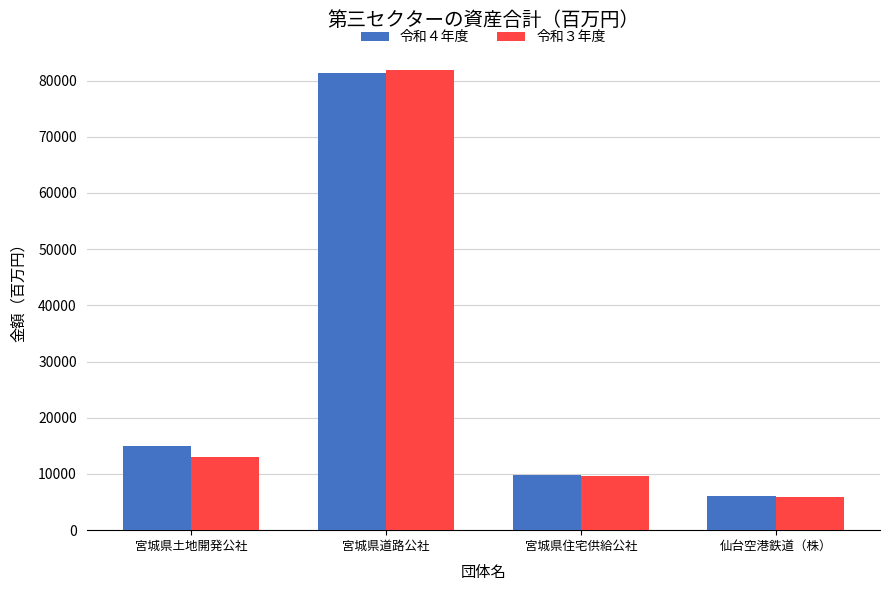

Reading left to right, list all the values displayed in this chart.

令和４年度: 宮城県土地開発公社=14959	宮城県道路公社=81335	宮城県住宅供給公社=9762	仙台空港鉄道（株）=6105
令和３年度: 宮城県土地開発公社=13019	宮城県道路公社=81915	宮城県住宅供給公社=9554	仙台空港鉄道（株）=5896